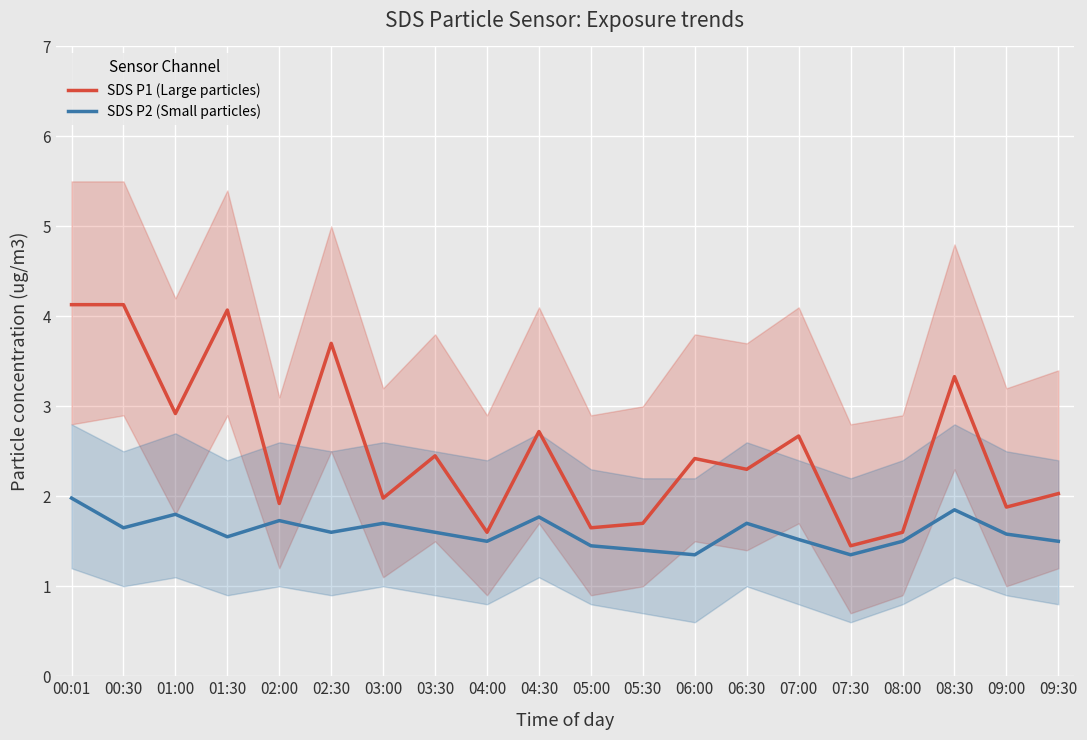

What position from the right is 00:30?

19